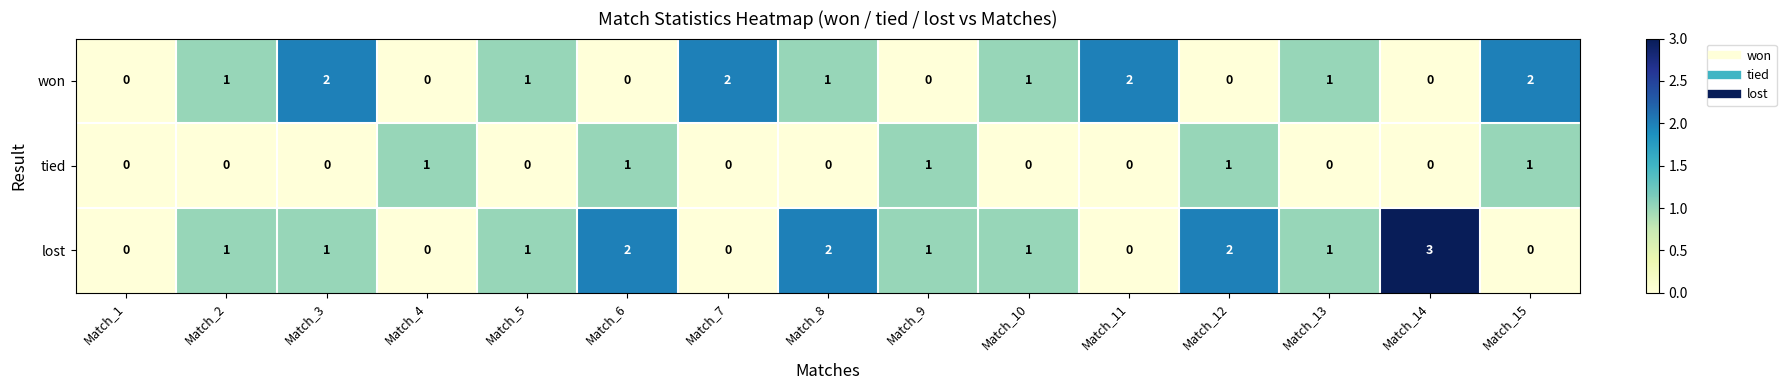

Count the number of categories in the chart.

15